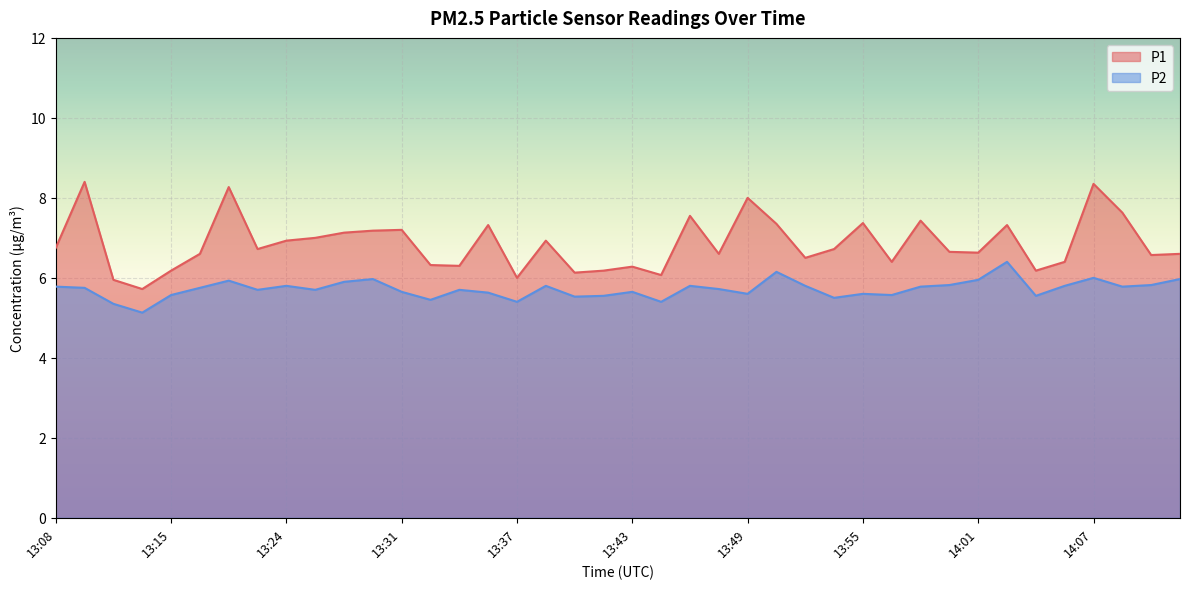

Rank the categories by P2 value from highest to lowest.

14:03, 13:51, 14:07, 13:29, 14:12, 14:01, 13:19, 13:28, 14:00, 14:10, 13:24, 13:38, 13:46, 13:52, 14:06, 13:08, 13:58, 14:09, 13:10, 13:18, 13:47, 13:23, 13:26, 13:34, 13:31, 13:43, 13:35, 13:49, 13:55, 13:15, 13:57, 13:41, 14:04, 13:40, 13:54, 13:32, 13:37, 13:44, 13:11, 13:13